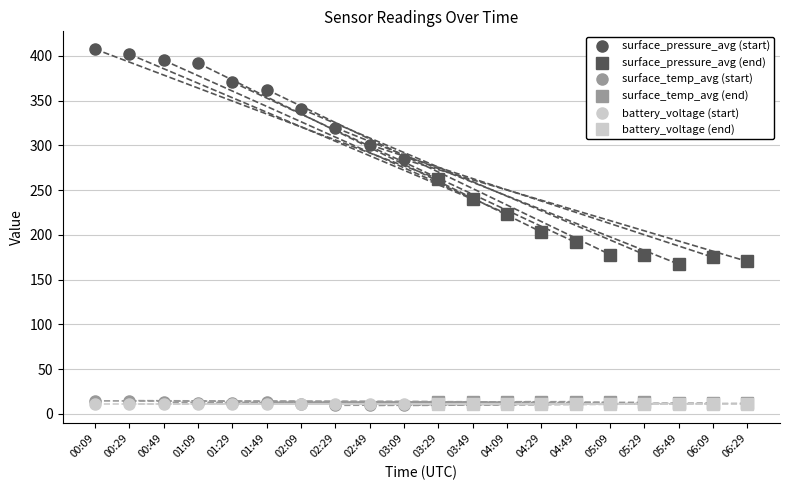

What is the maximum value shown in the chart?

407.5